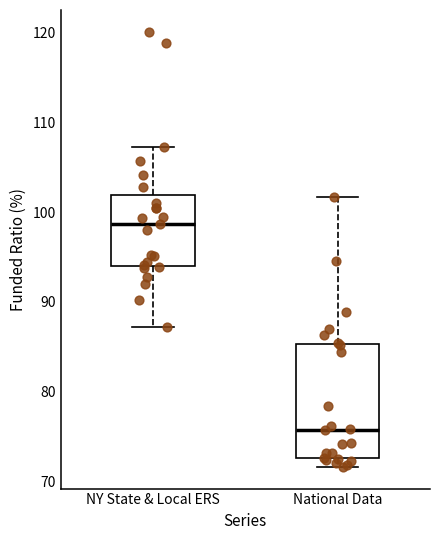

Comparing the boxes themselves (not the whiskers), which one is the tallest?

National Data